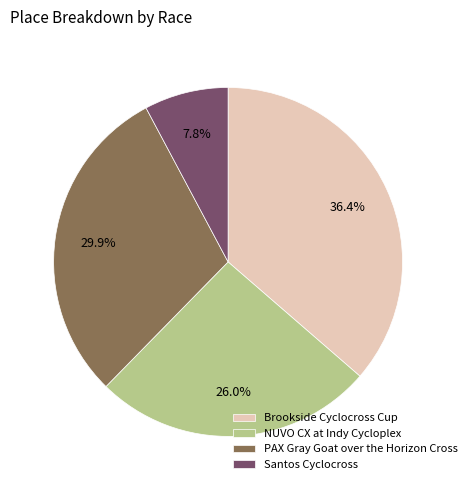

To the nearest percent, what is the difference between the Santos Cyclocross and NUVO CX at Indy Cycloplex slice percentages?

18%